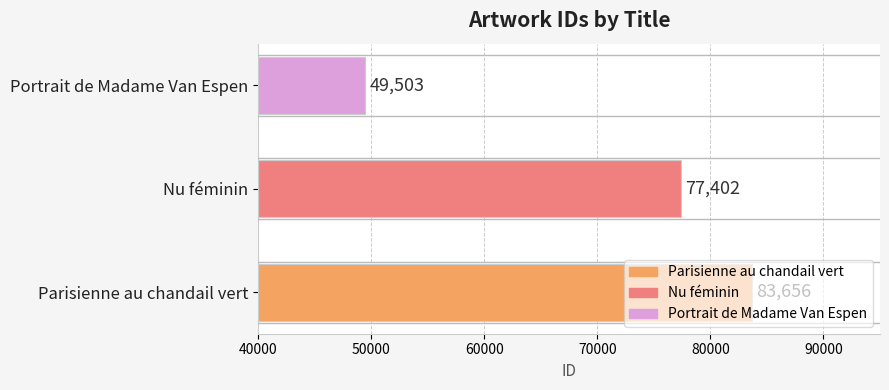

Is it true that the value at Portrait de Madame Van Espen is 20700?

False